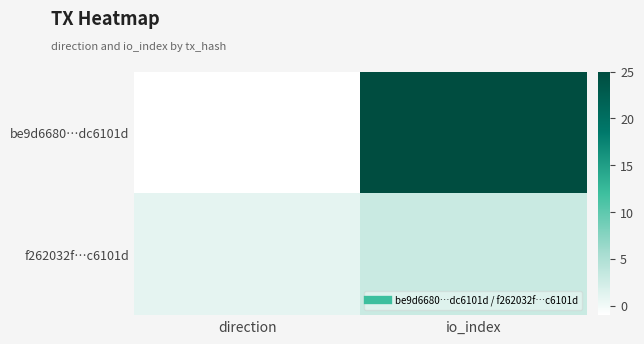

Reading left to right, transcribe all the data shown in this chart.

be9d6680…dc6101d: direction=-1	io_index=25
f262032f…c6101d: direction=1	io_index=3